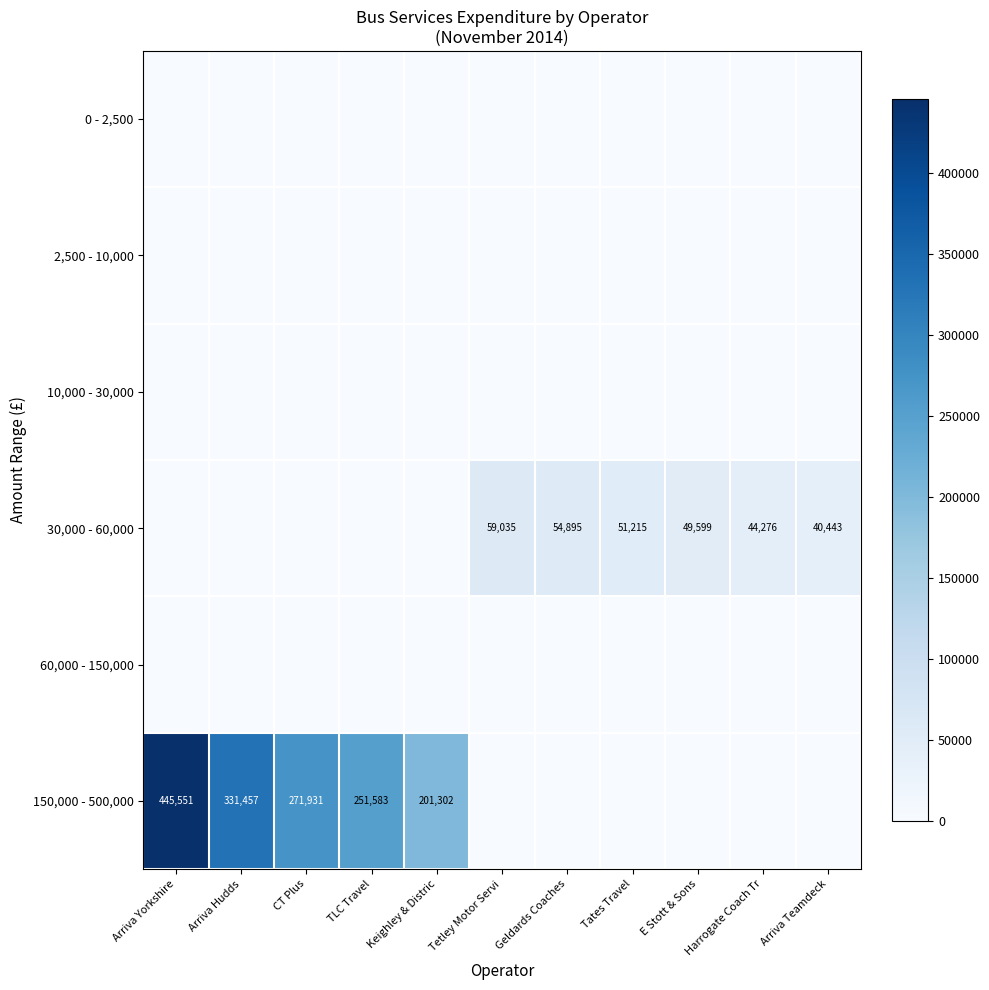

What is the sum of the 150,000 - 500,000 values at Keighley & Distric and TLC Travel?

452885